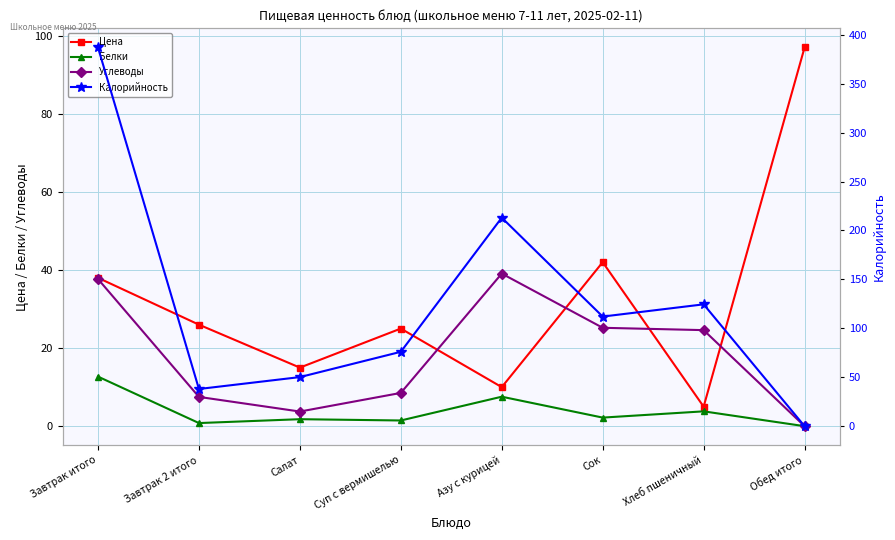

What is the label of the 8th point from the right?

Завтрак итого